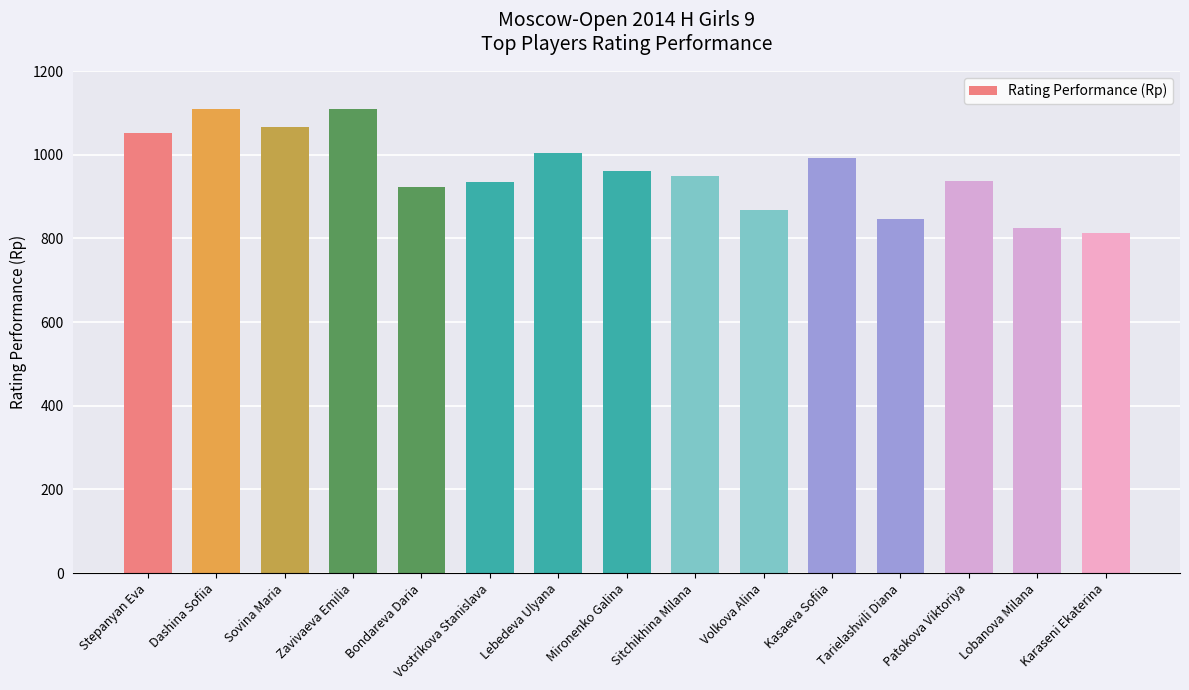

At which label does the data first exceed 949?

Stepanyan Eva